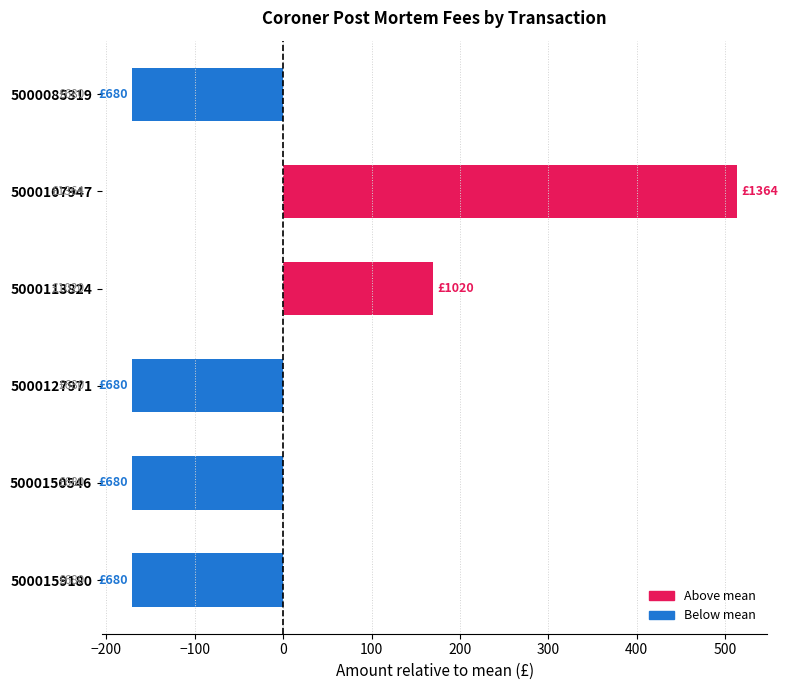

The chart shows a value of -170.7 at 5000127971. True or false?

True